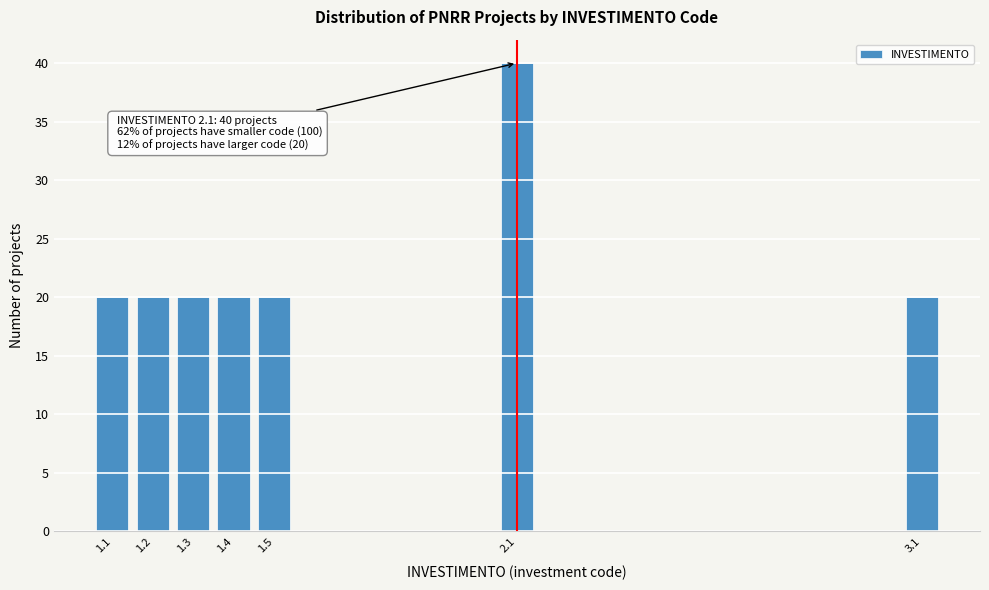

Reading left to right, extract all data points from this chart.

20	20	20	20	20	40	20